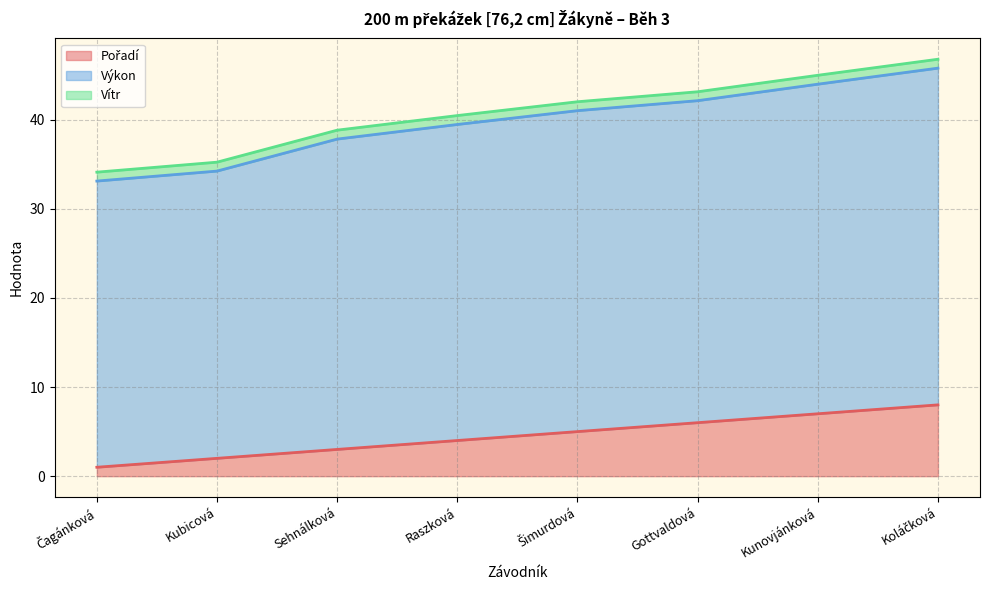

Does the chart display data point markers on the line(s)?

No